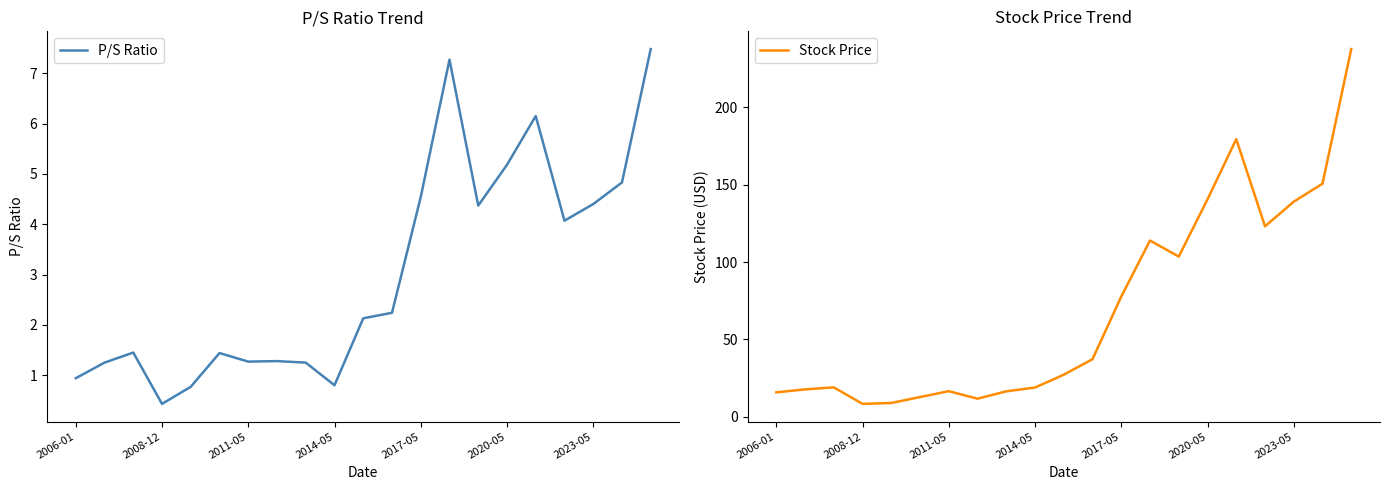

True or false: Stock Price has a value of 151.8 at 20.

False